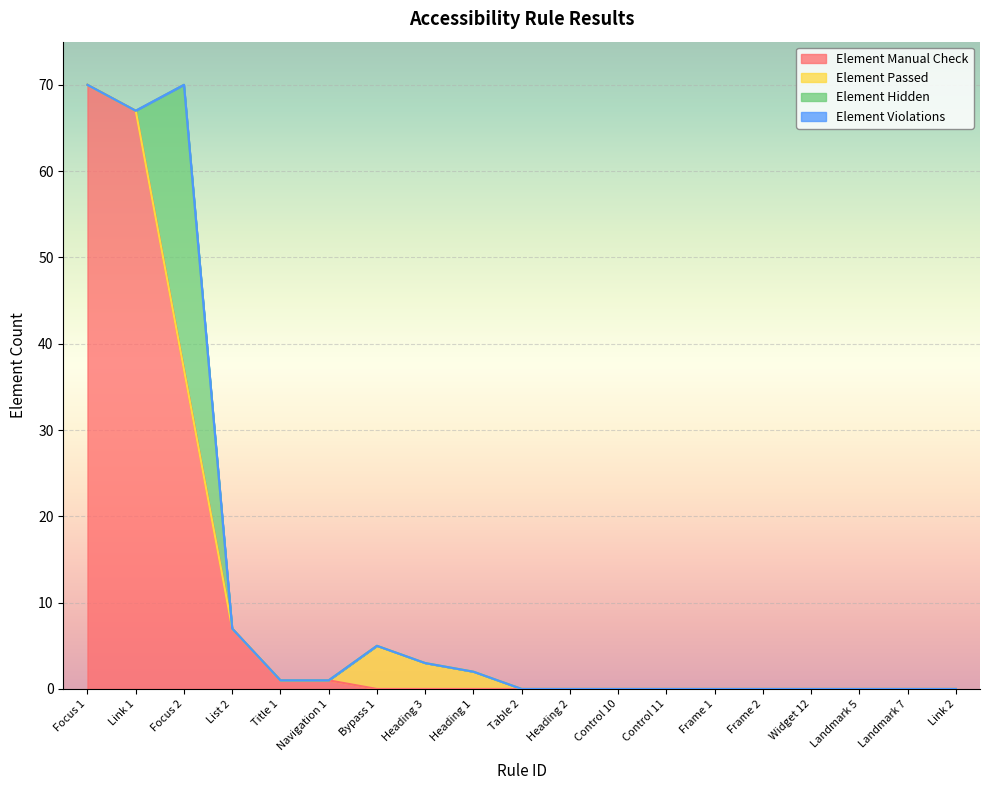

What position from the right is Bypass 1?

13